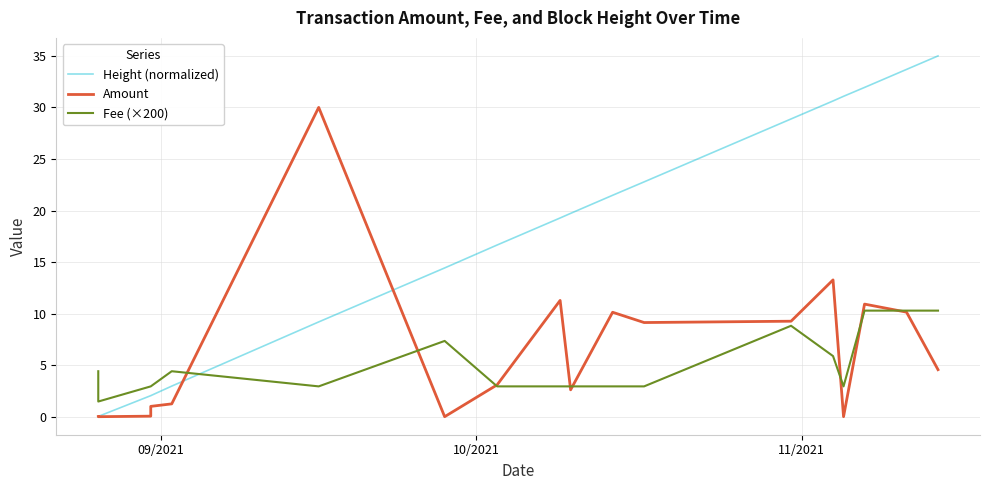

Rank the series by their maximum value, from lowest to highest.

Fee (×200), Amount, Height (normalized)